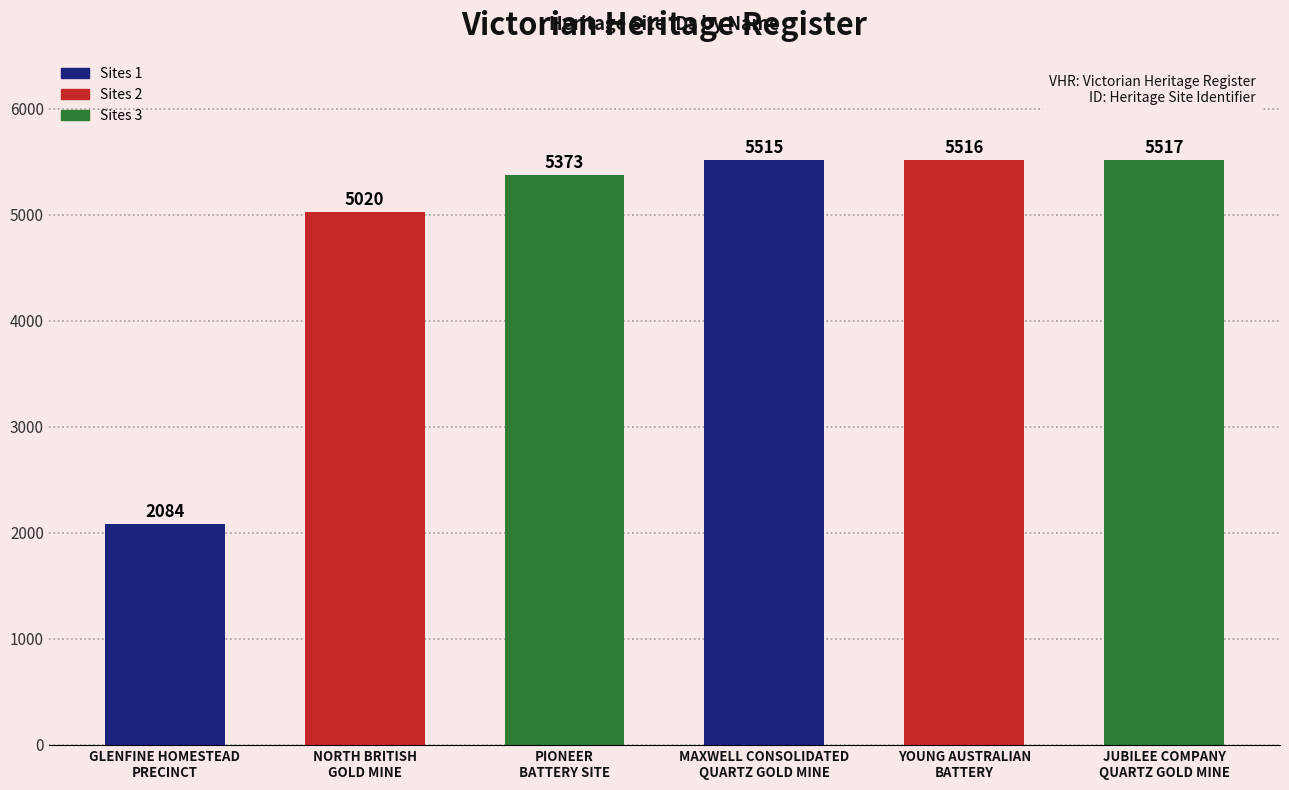

What is the label of the 5th bar from the right?

NORTH BRITISH
GOLD MINE